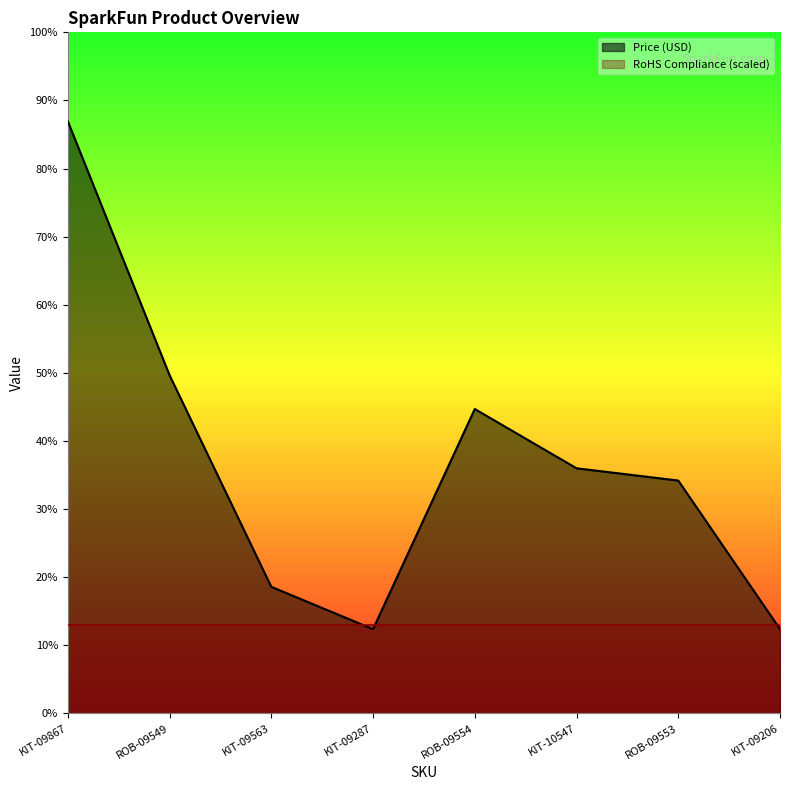

How many values are below 28?

4